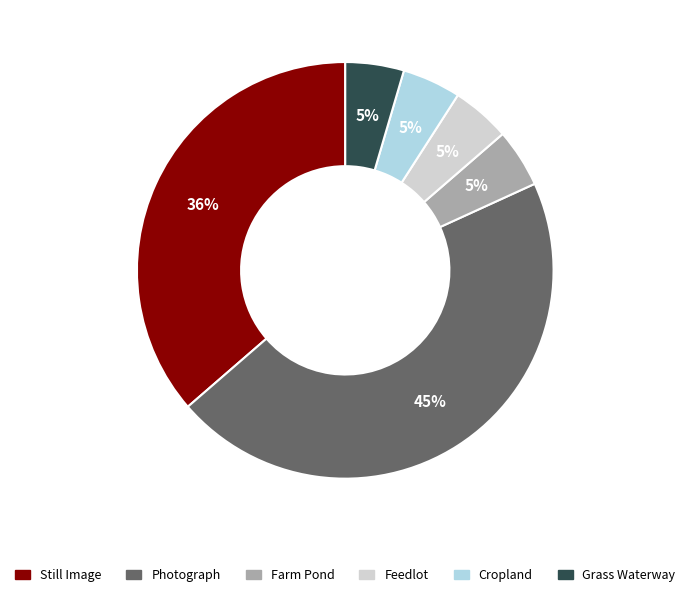

Is it true that Still Image is 45% of the pie?

False